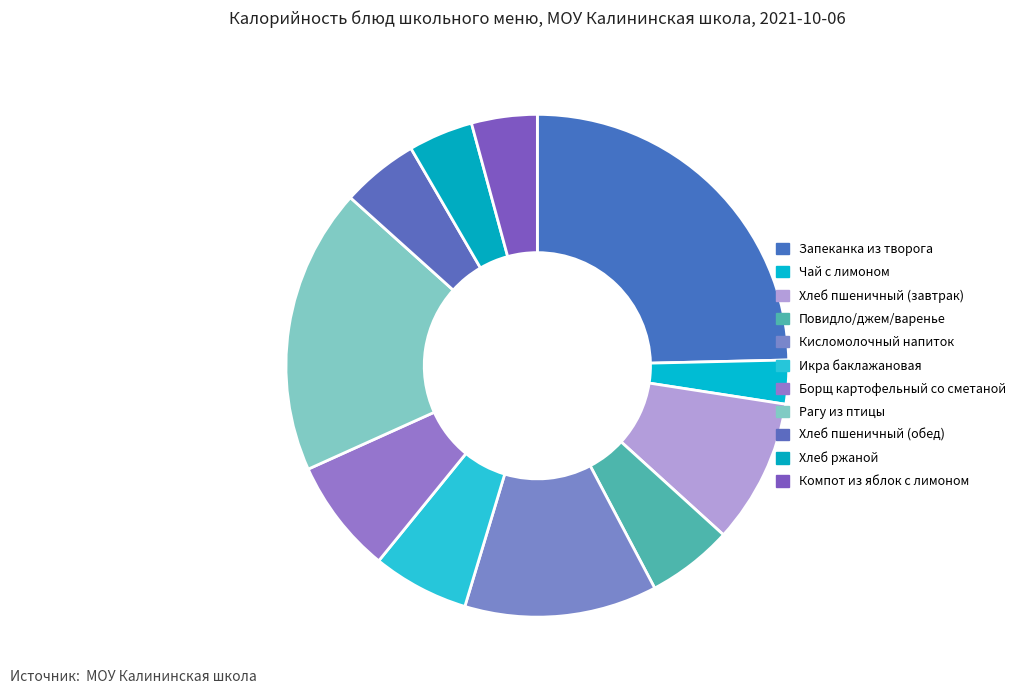

Count the number of slices in the pie.

11